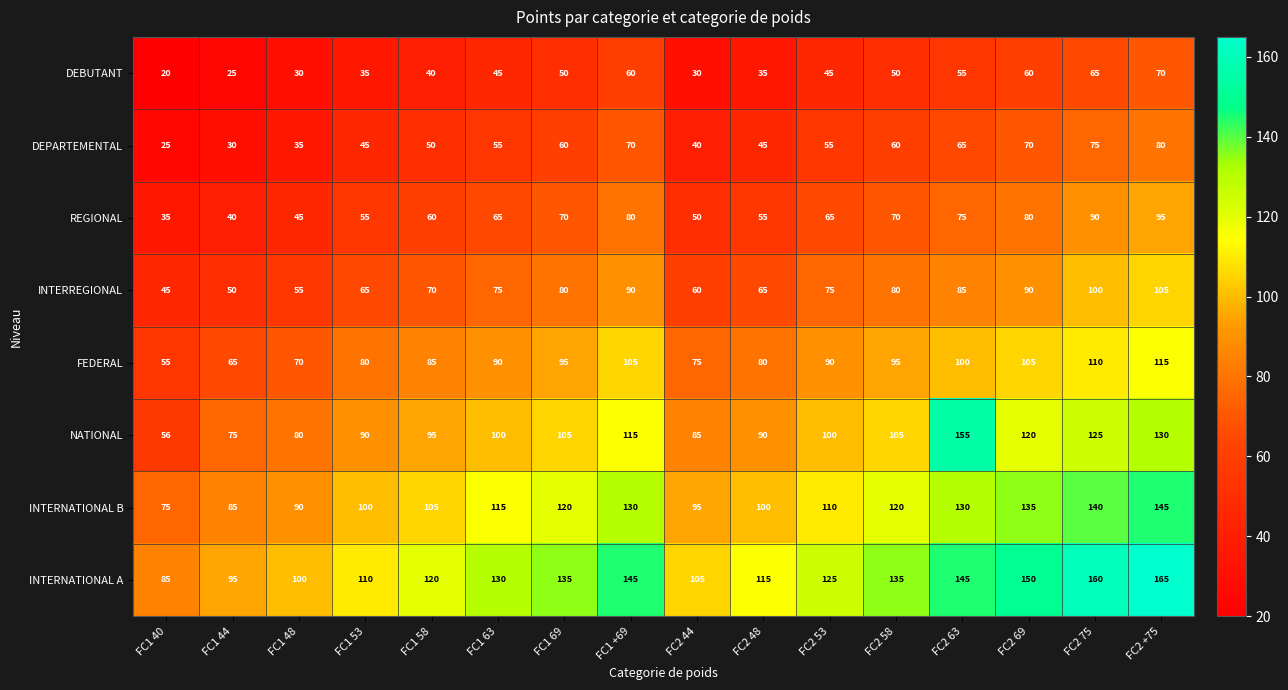

What is the difference between the maximum and minimum values in the FEDERAL series?

60